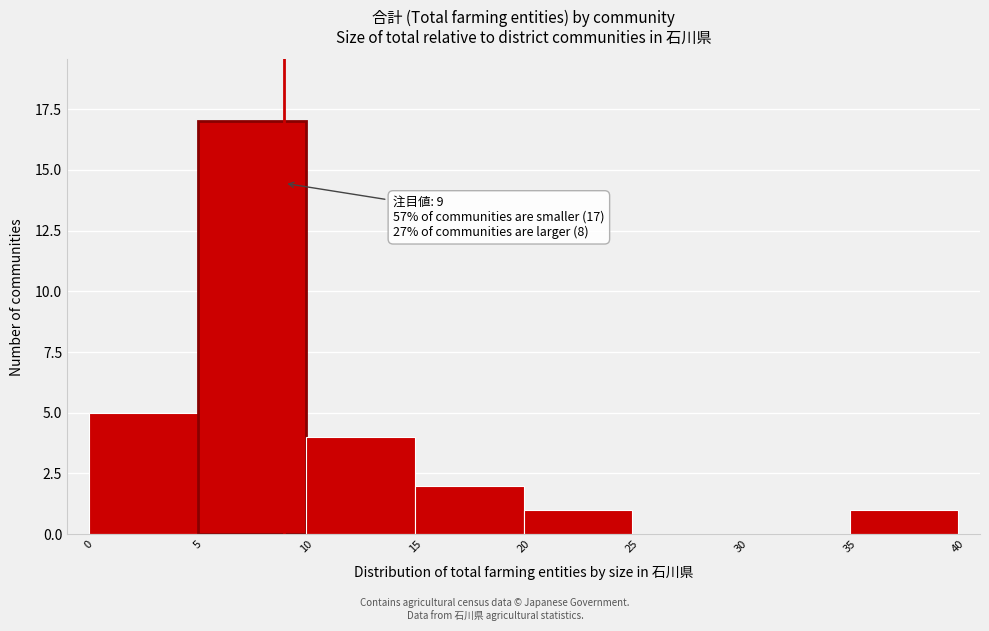

Which range on the x-axis has the tallest bar?

5 to 10